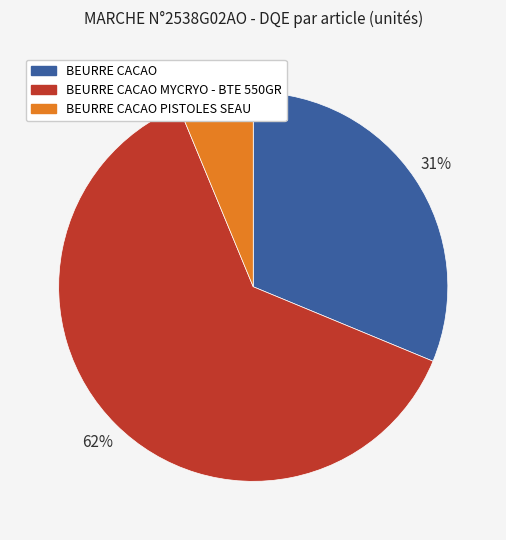

Is there any slice that represents more than half of the pie?

Yes